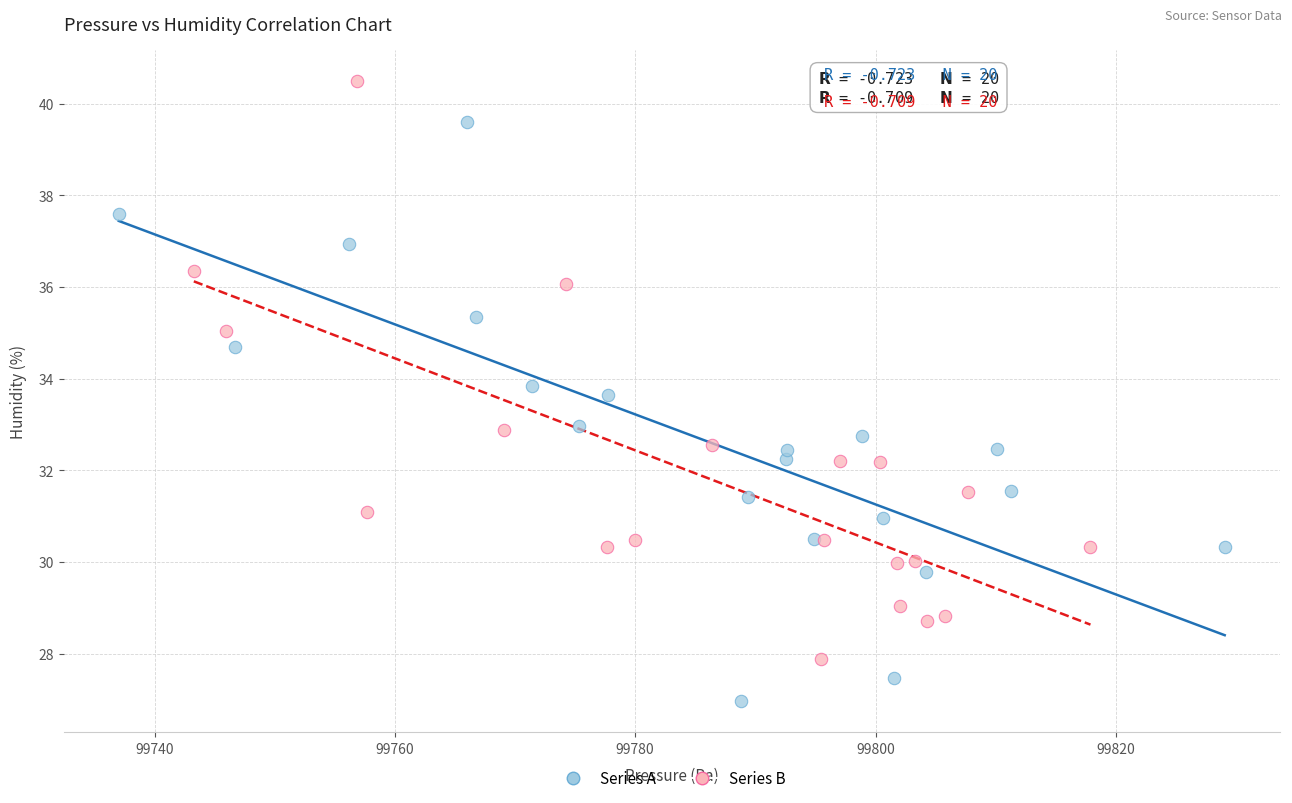

Which series contains the highest Y value?

Series B